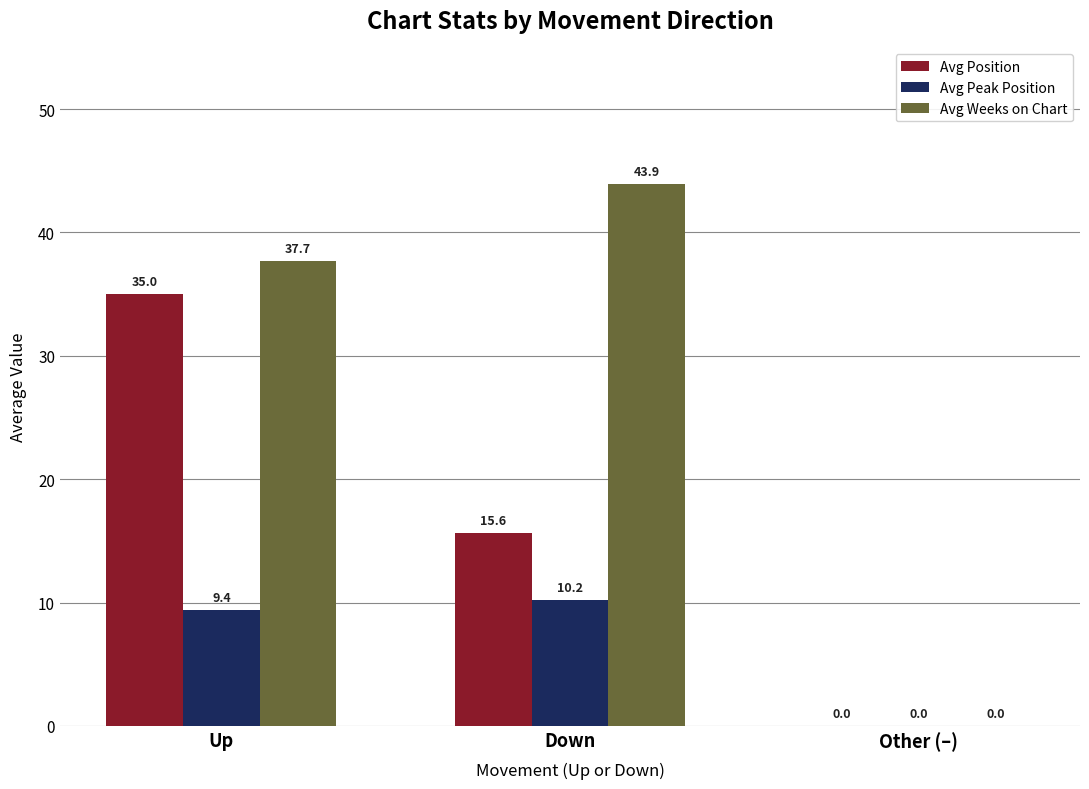

At which category is the sum across all series the highest?

Up